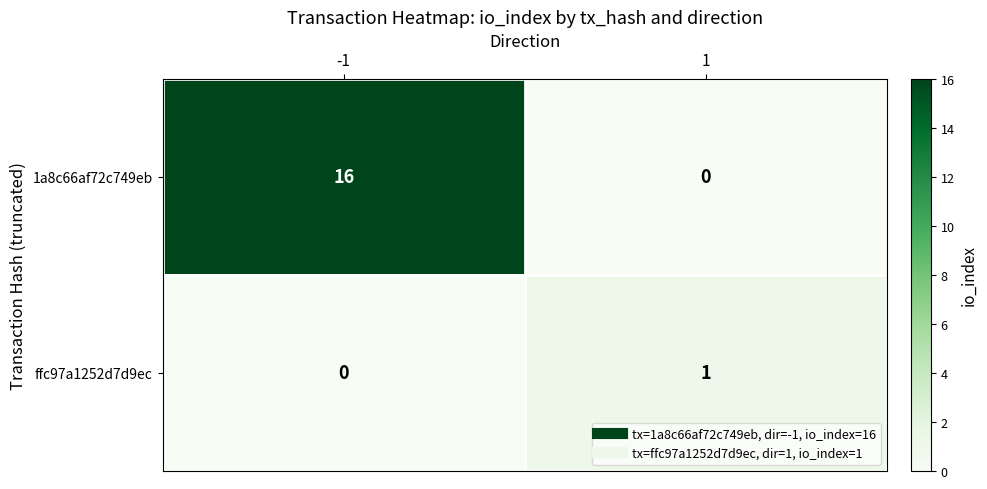

Rank the series by their average value, from lowest to highest.

ffc97a1252d7d9ec, 1a8c66af72c749eb